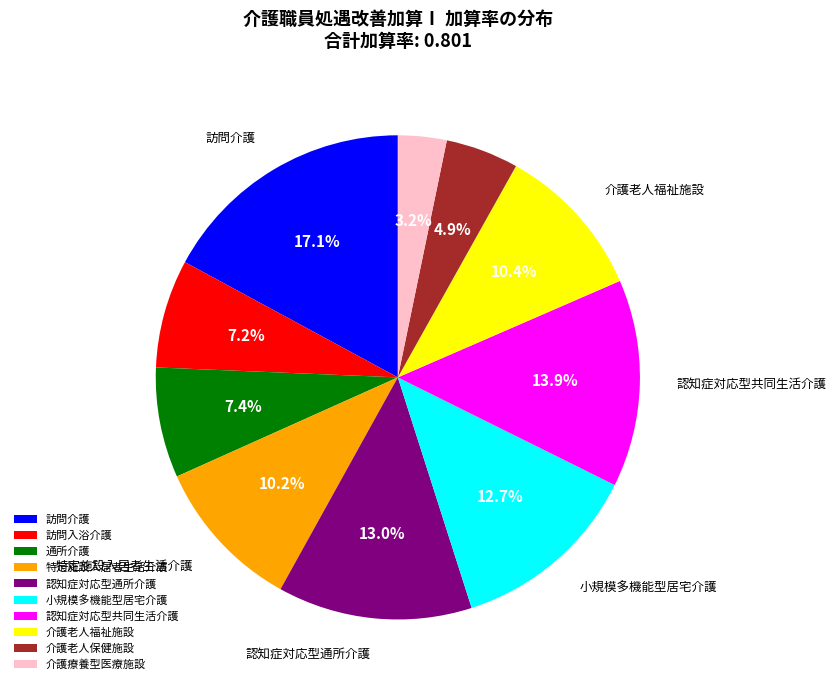

Combined, do 認知症対応型共同生活介護 and 介護老人福祉施設 account for over 50%?

No